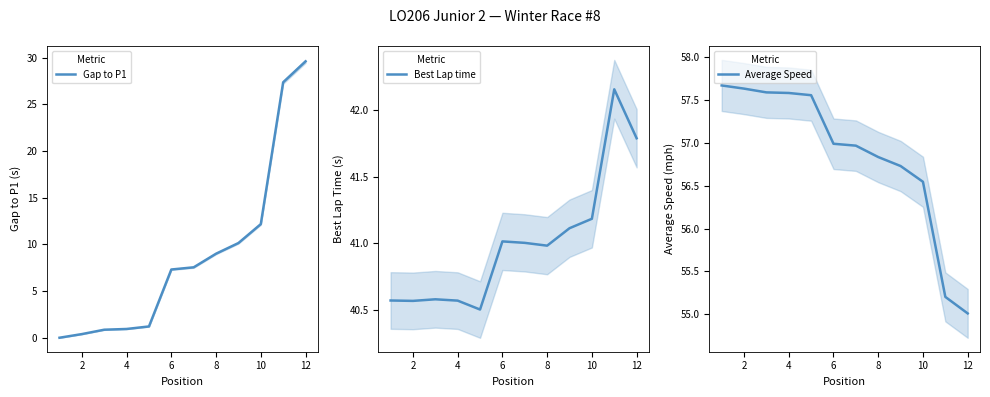

Count the number of data series in this chart.

3